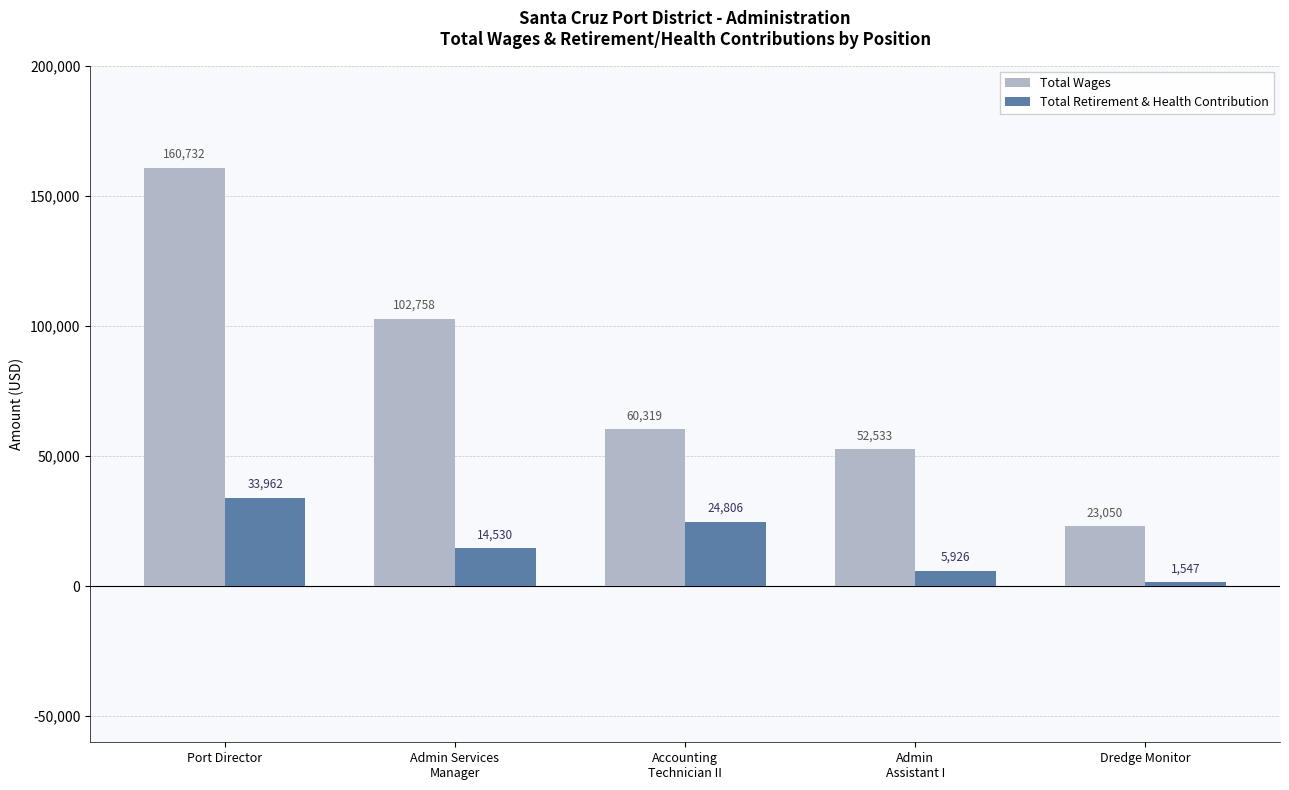

How many bars are there in each group?

2